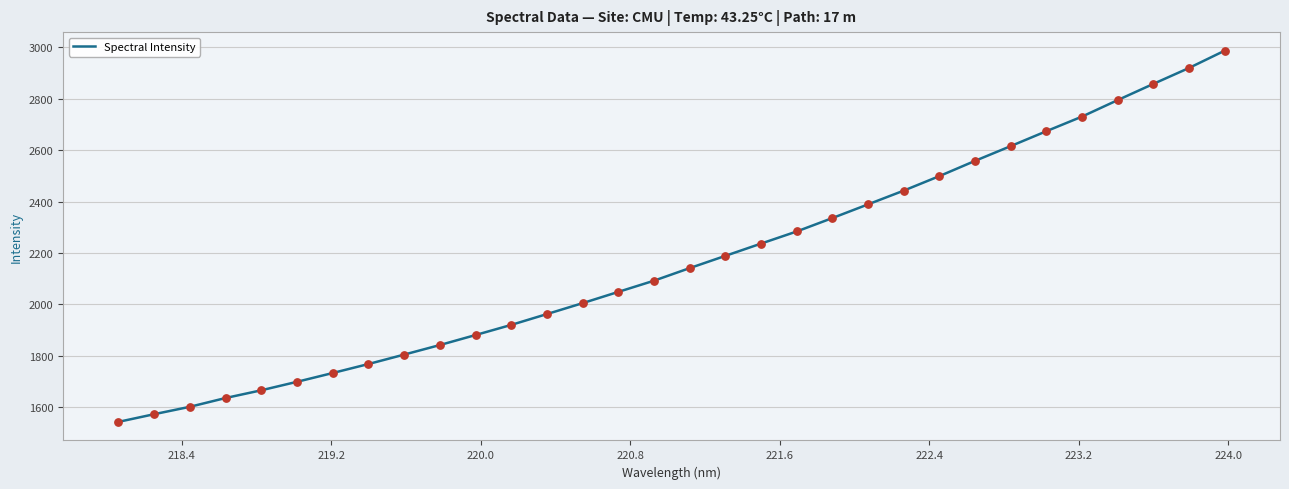

What is the difference between the maximum and minimum values?

1445.0